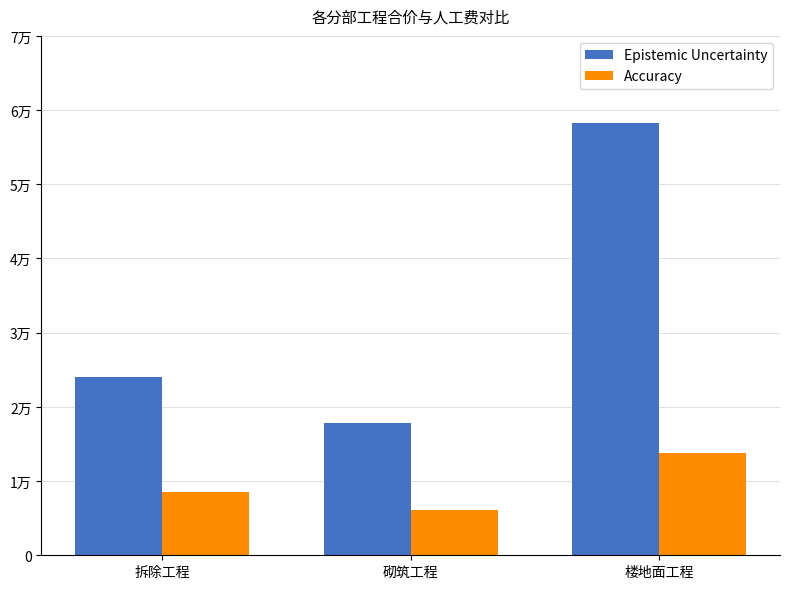

Does the chart contain stacked bars?

No